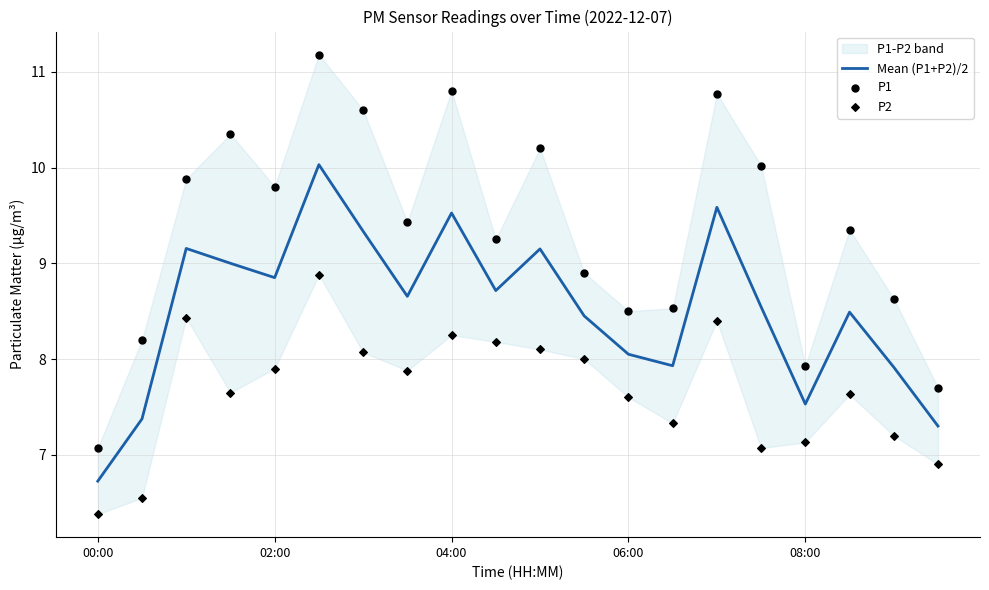

Is the value of Mean (P1+P2)/2 at 5 greater than the value of P2 at 19?

Yes